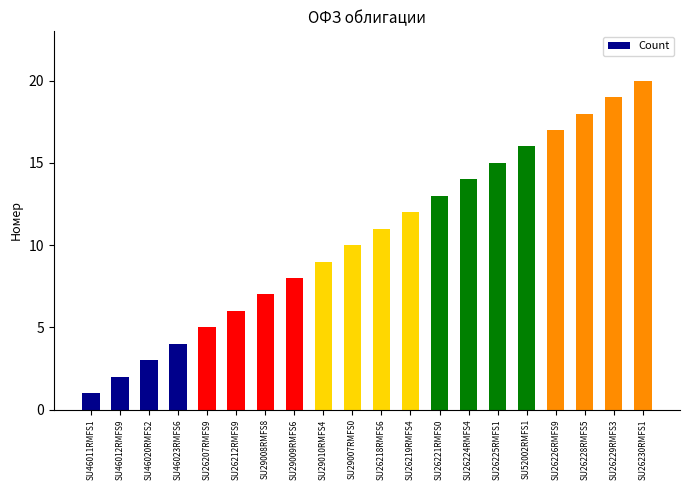

Which category has the lowest value across all series?

SU46011RMFS1